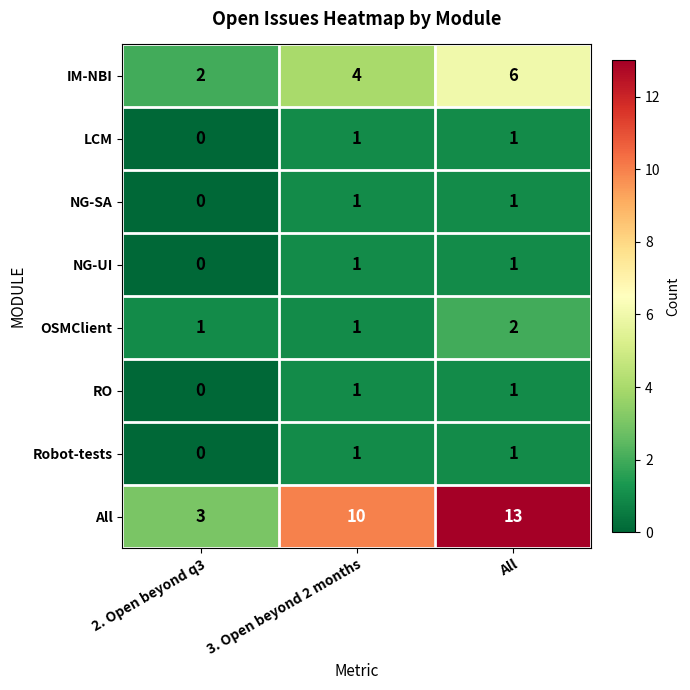

How many LCM values are between 0 and 1?

3